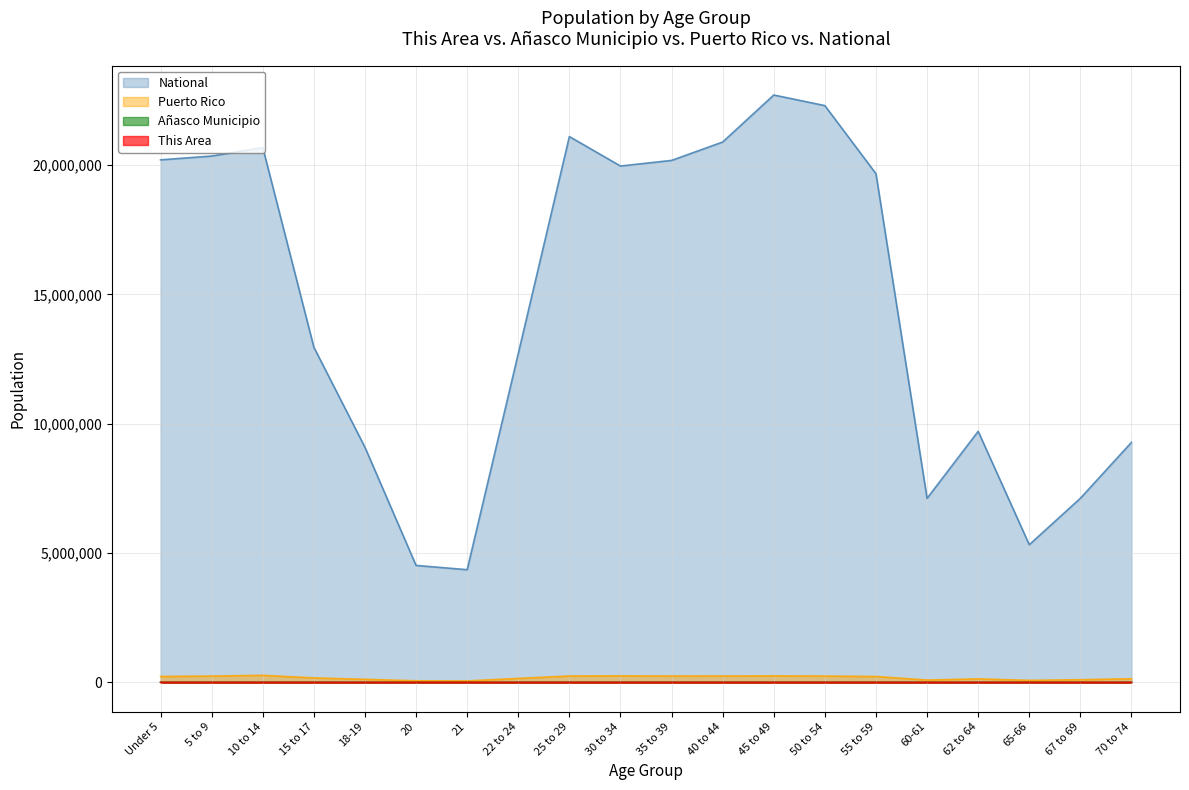

How many values in the Puerto Rico series exceed 223607?

9